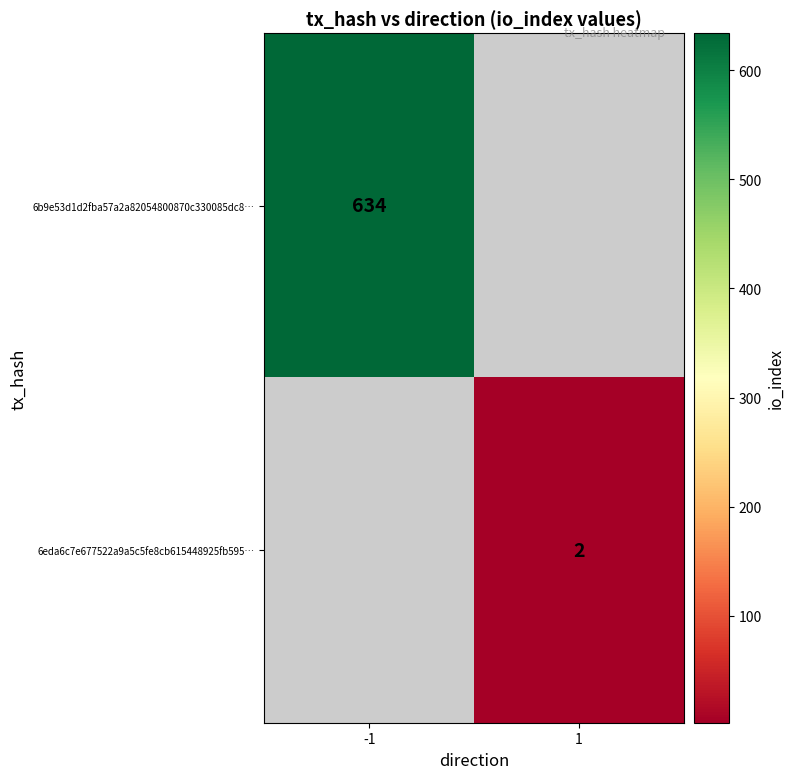

The value of 6b9e53d1d2fba57a2a82054800870c330085dc8… at -1 is 424. True or false?

False